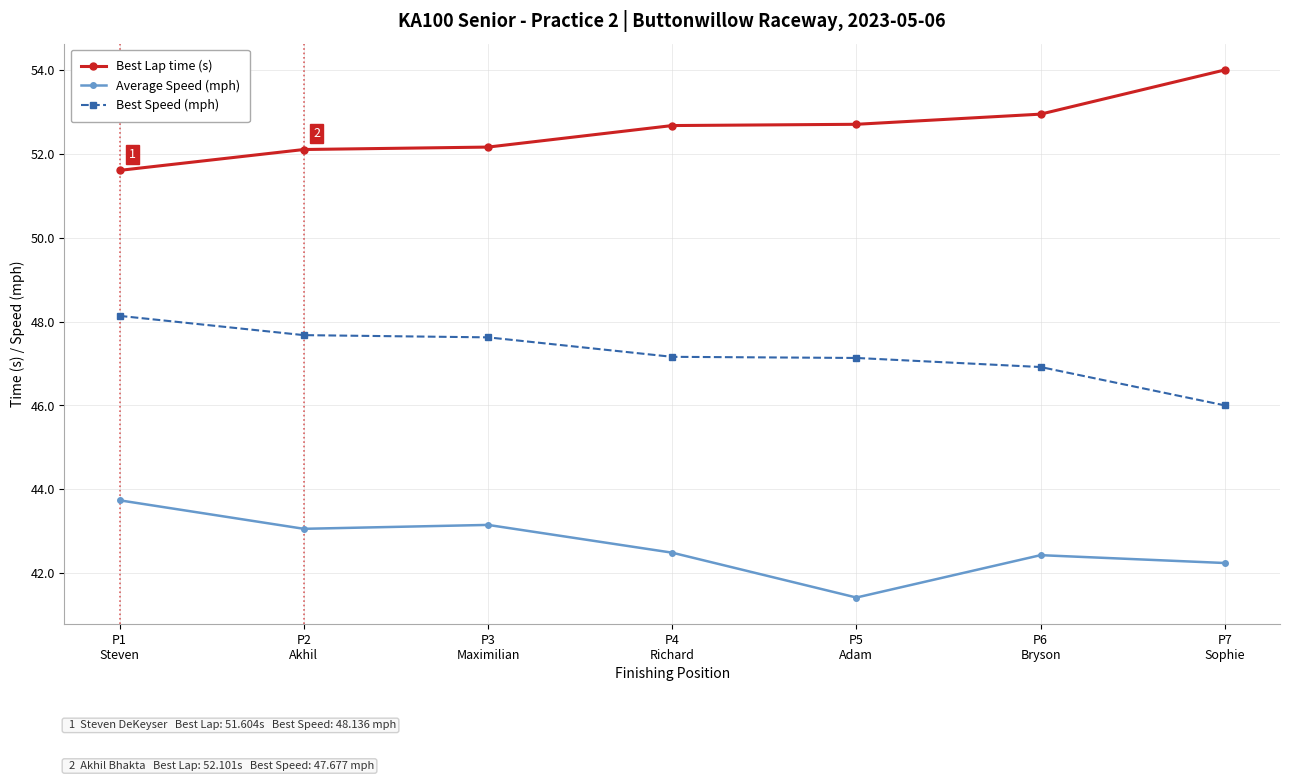

True or false: Average Speed (mph) and Best Lap time (s) cross at least once.

False